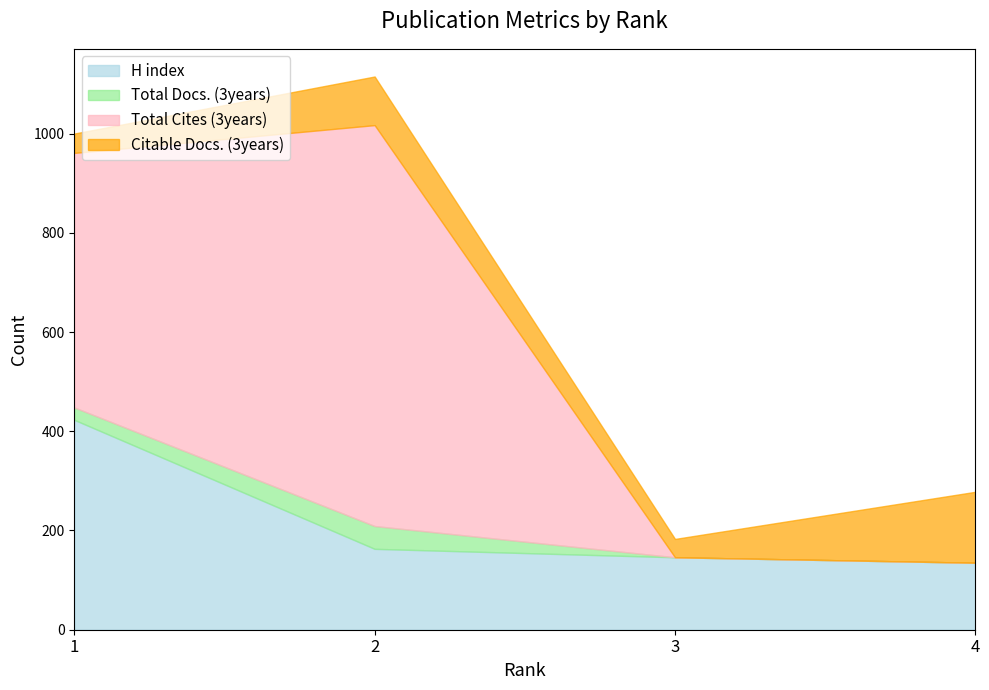

What is the sum of the Total Cites (3years) values at 3 and 1?

513